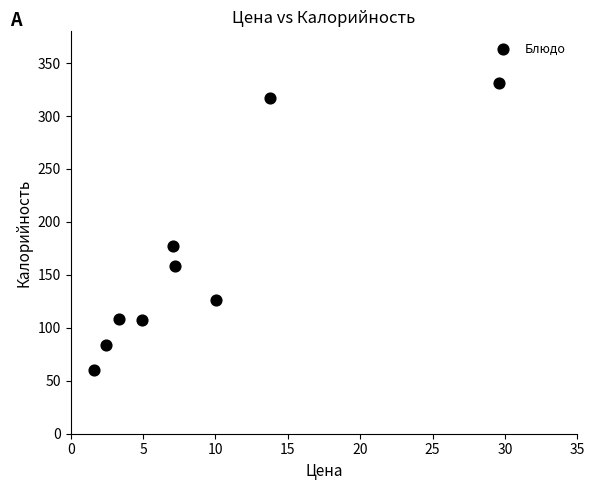

What is the average X value?

8.9